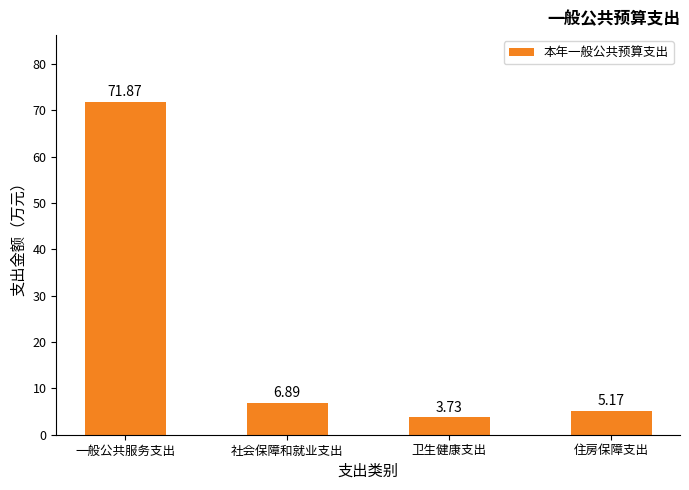

What position from the left is 卫生健康支出?

3